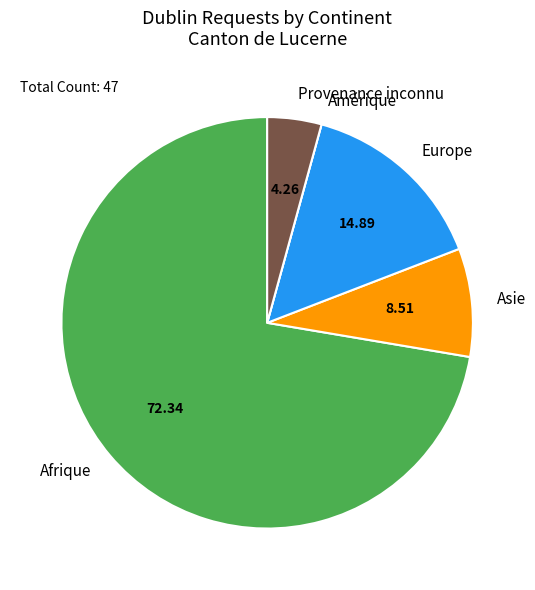

What is the majority slice?

Afrique